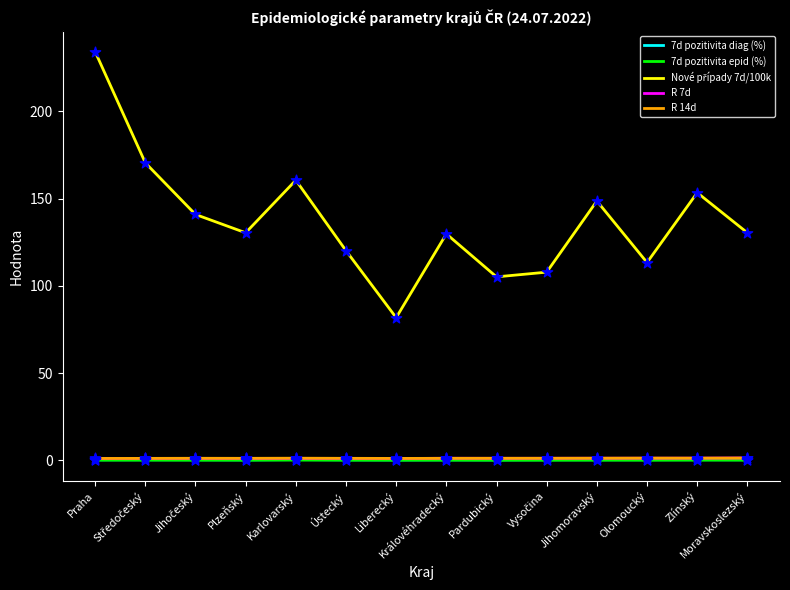

What is the greatest value displayed?

234.2